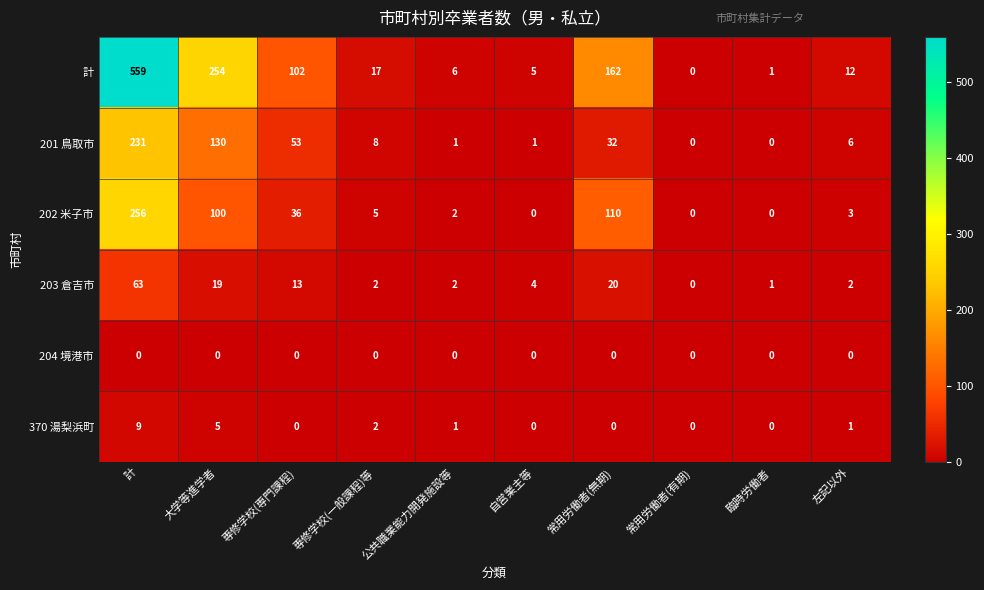

What is the total value across all series at 計?

1118